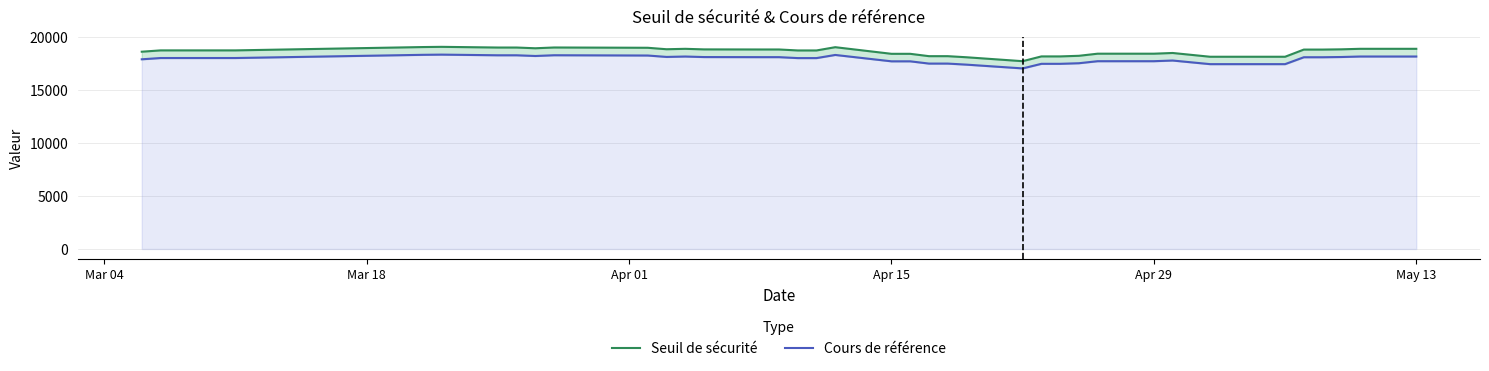

What are all the series names shown in the legend?

Seuil de sécurité, Cours de référence